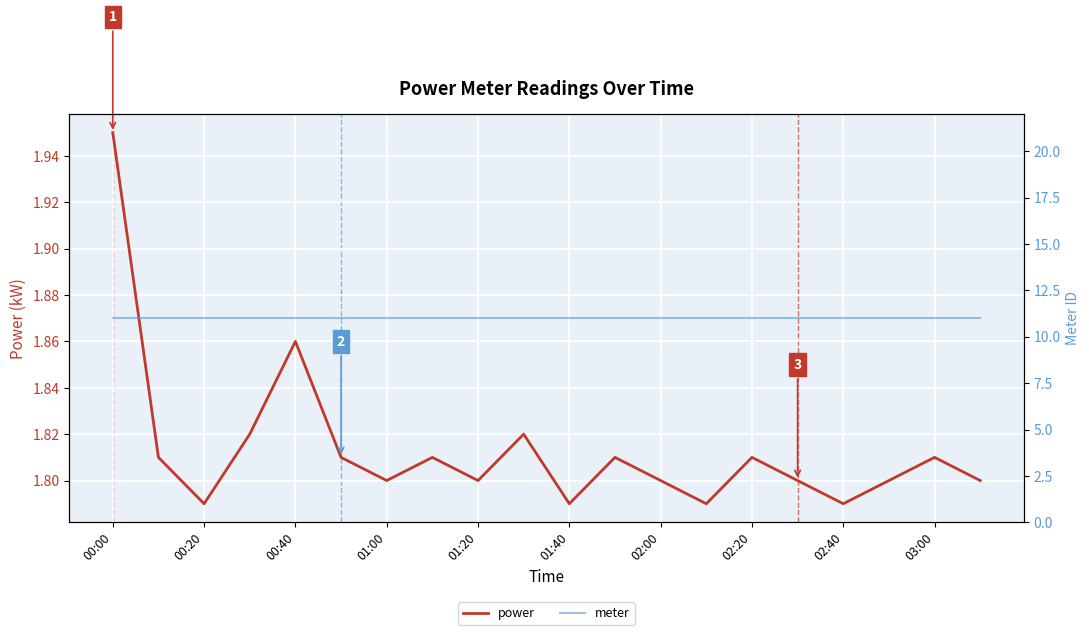

How many power values are between 1 and 2?

20